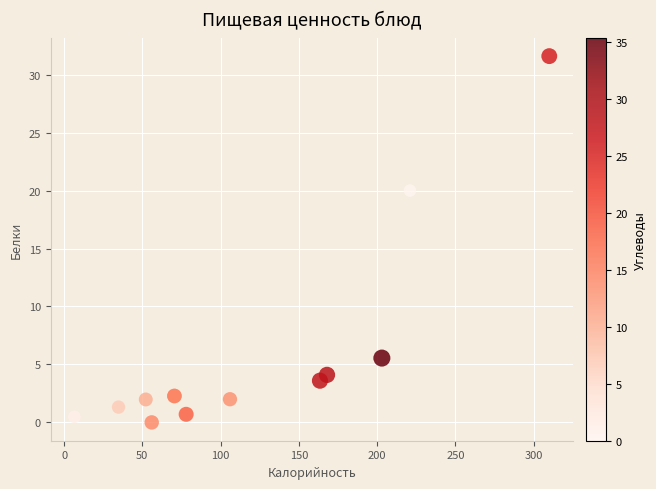

What Y value in the scatter plot is closest to 15?

20.0